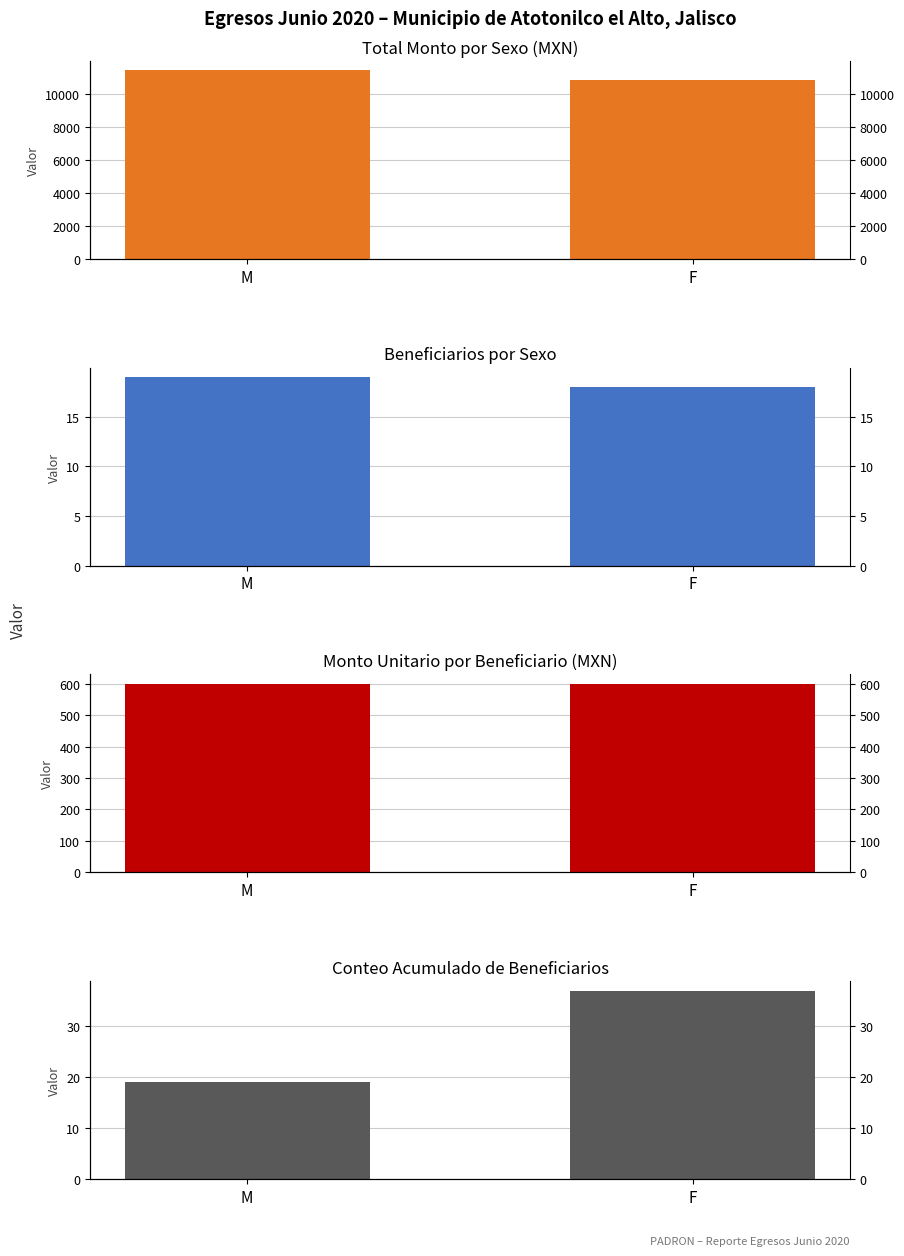

What position from the right is M?

2